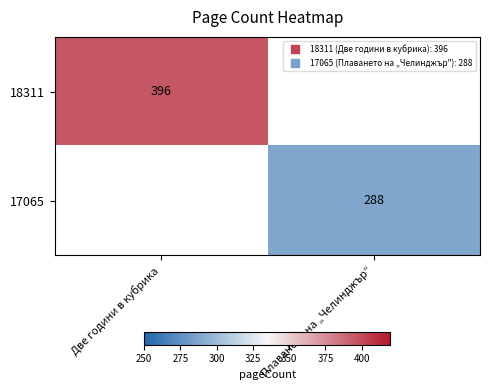

Which category has the highest value across all series?

Две години в кубрика